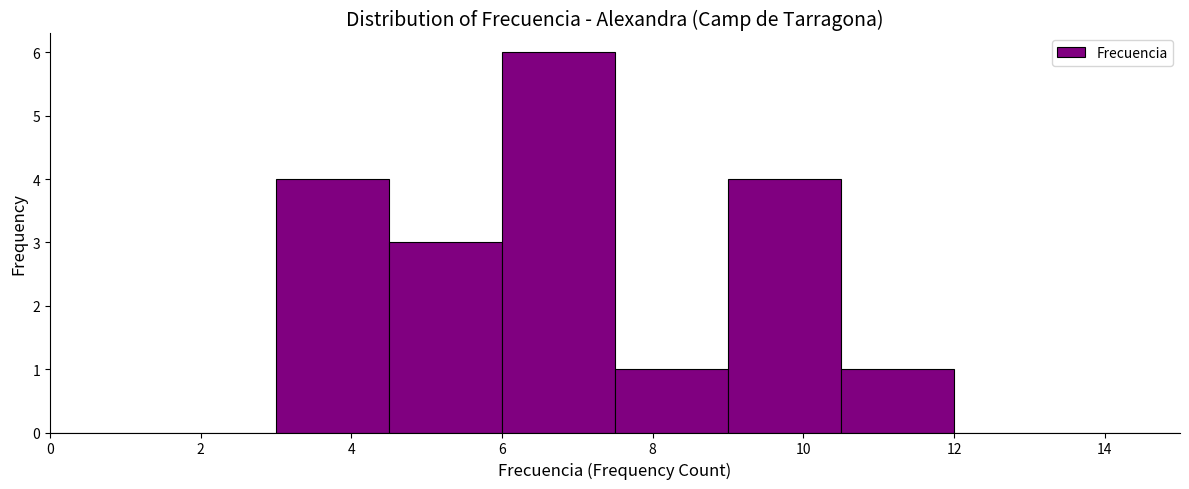

Over which range of the x-axis is the bar tallest?

6.0 to 7.5